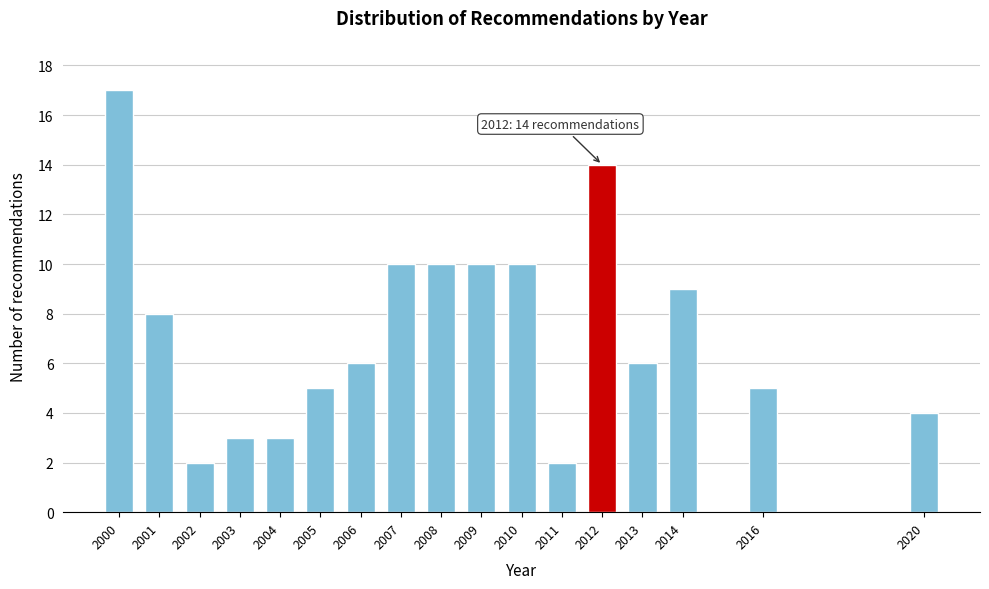

Reading left to right, list all the values displayed in this chart.

17	8	2	3	3	5	6	10	10	10	10	2	14	6	9	5	4